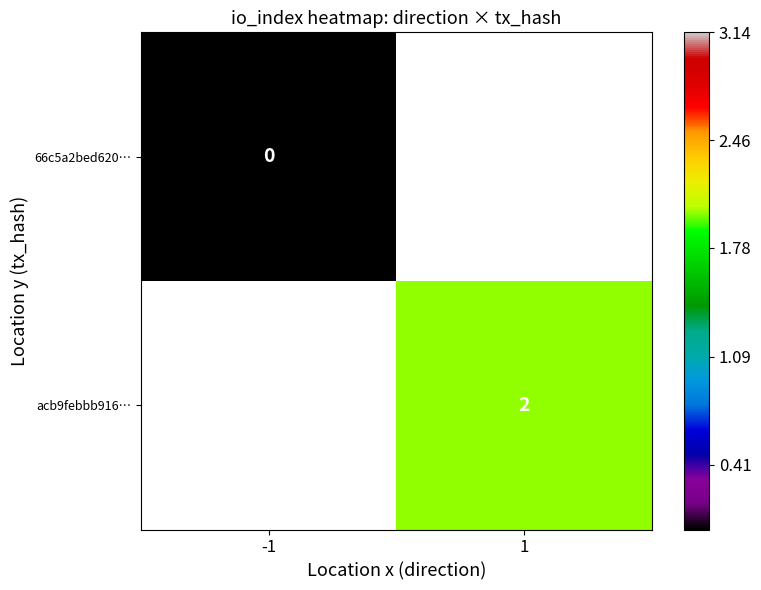

The value of acb9febbb916… at 1 is 2. True or false?

True